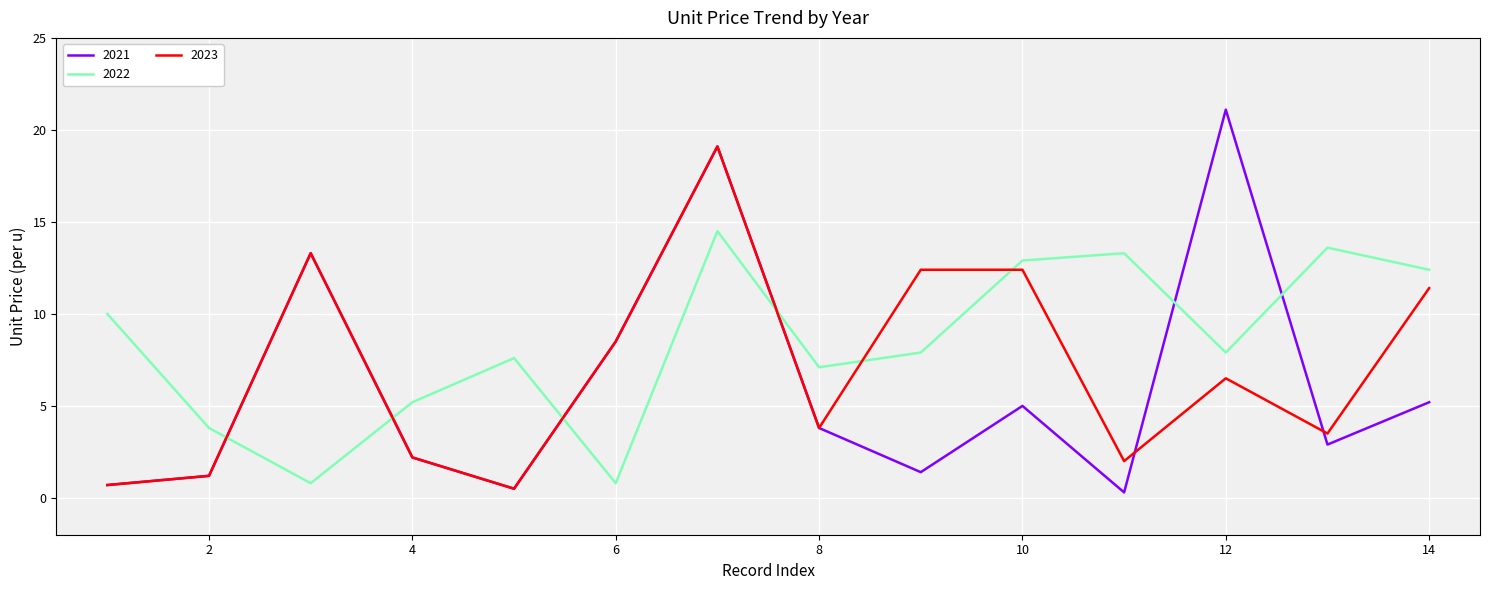

Rank the series by their maximum value, from highest to lowest.

2021, 2023, 2022